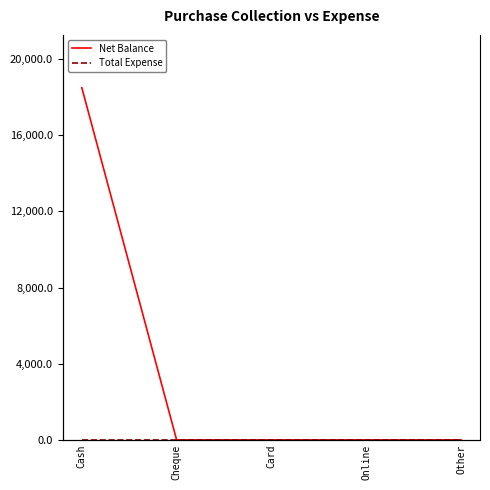

True or false: Total Expense and Net Balance cross at least once.

False